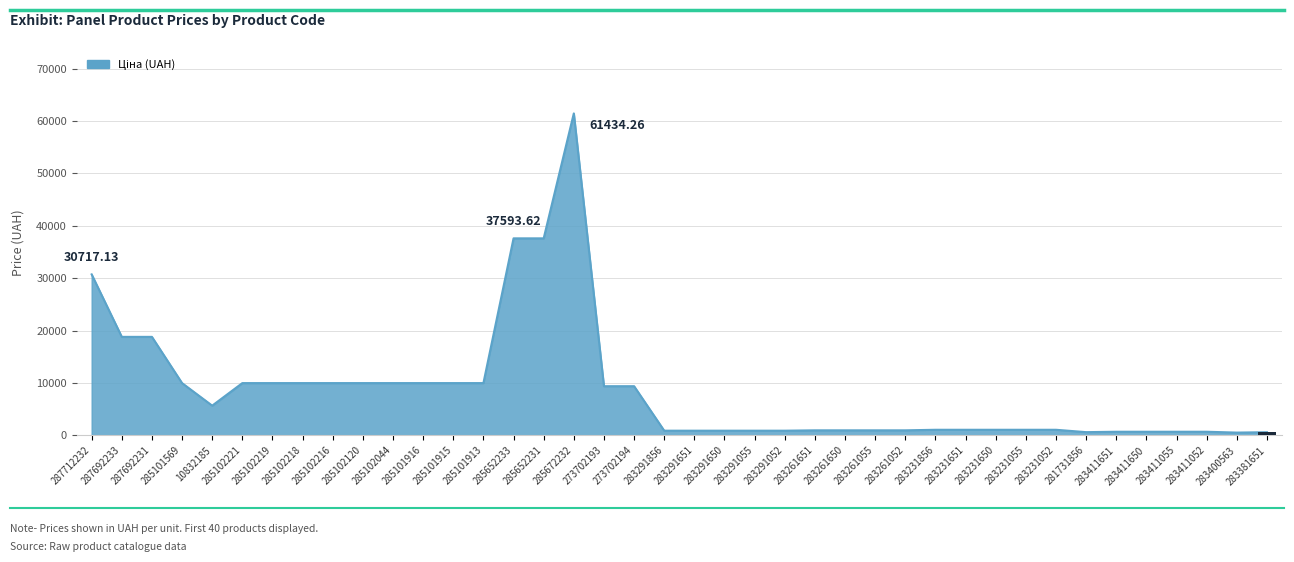

The chart shows a value of 265.4 at 283400563. True or false?

False